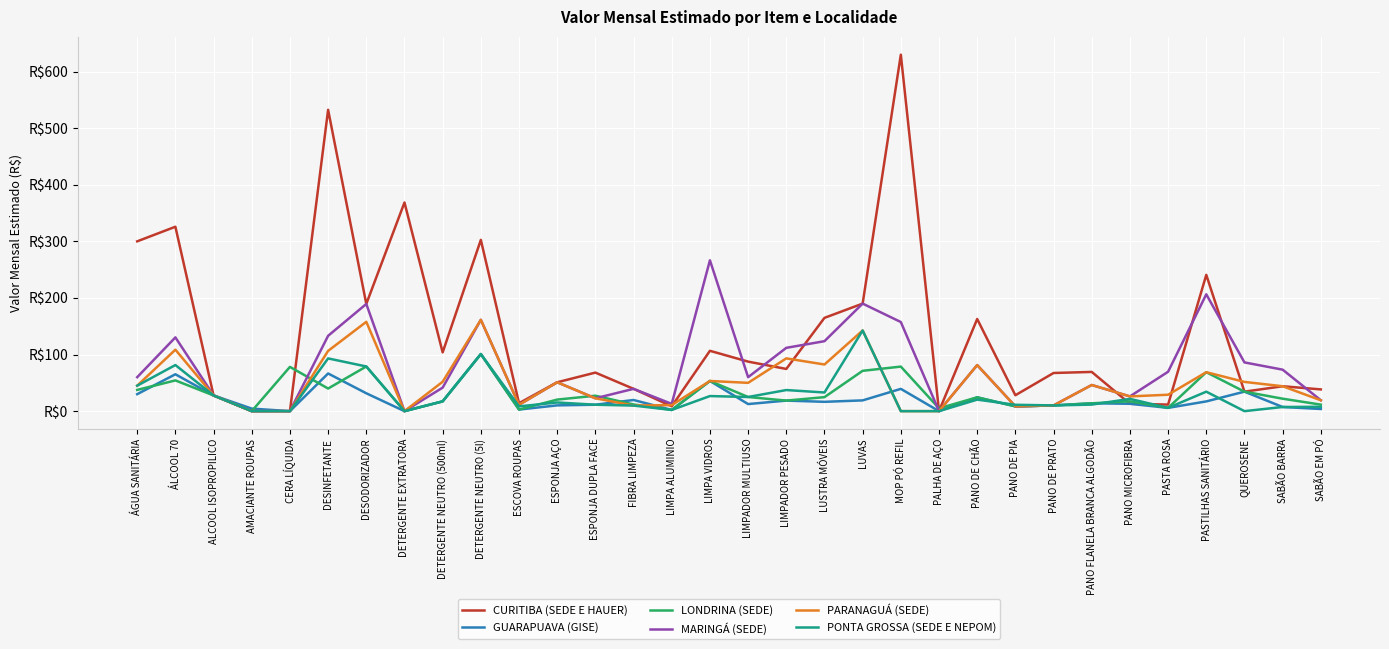

What are all the series names shown in the legend?

CURITIBA (SEDE E HAUER), GUARAPUAVA (GISE), LONDRINA (SEDE), MARINGÁ (SEDE), PARANAGUÁ (SEDE), PONTA GROSSA (SEDE E NEPOM)